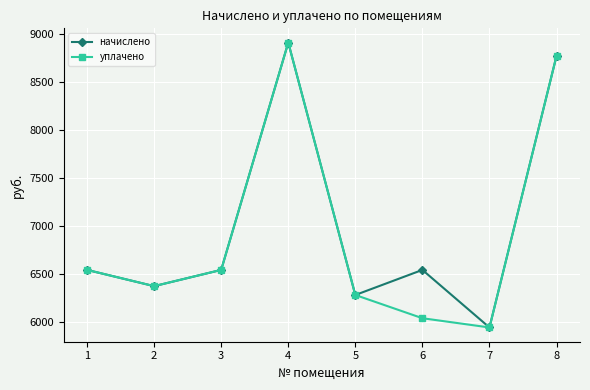

The начислено series shows 4896.7 at 8. True or false?

False